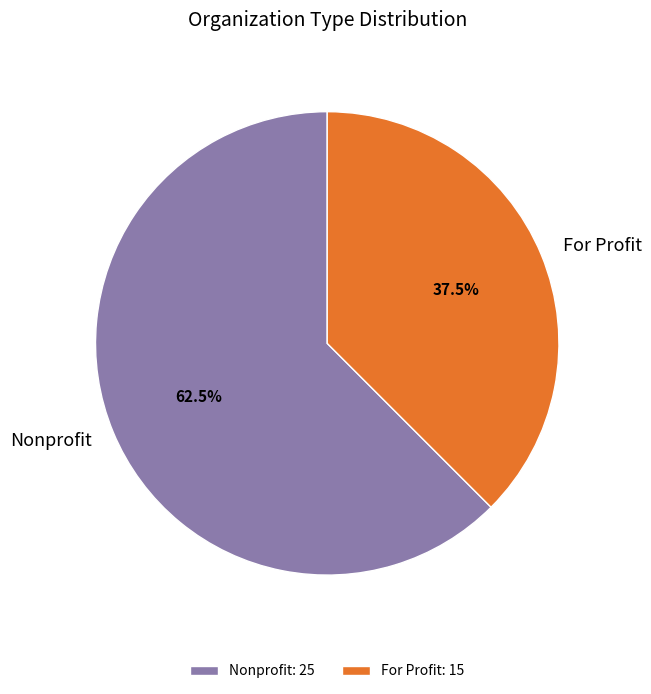

Does For Profit represent more than half of the total?

No